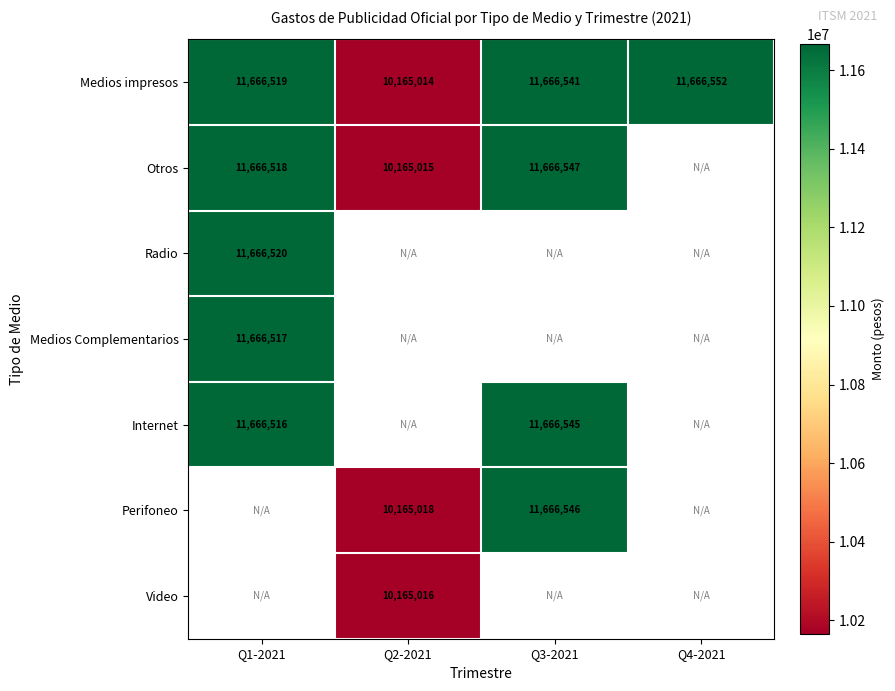

True or false: Internet has a value of 3905292 at Q3-2021.

False